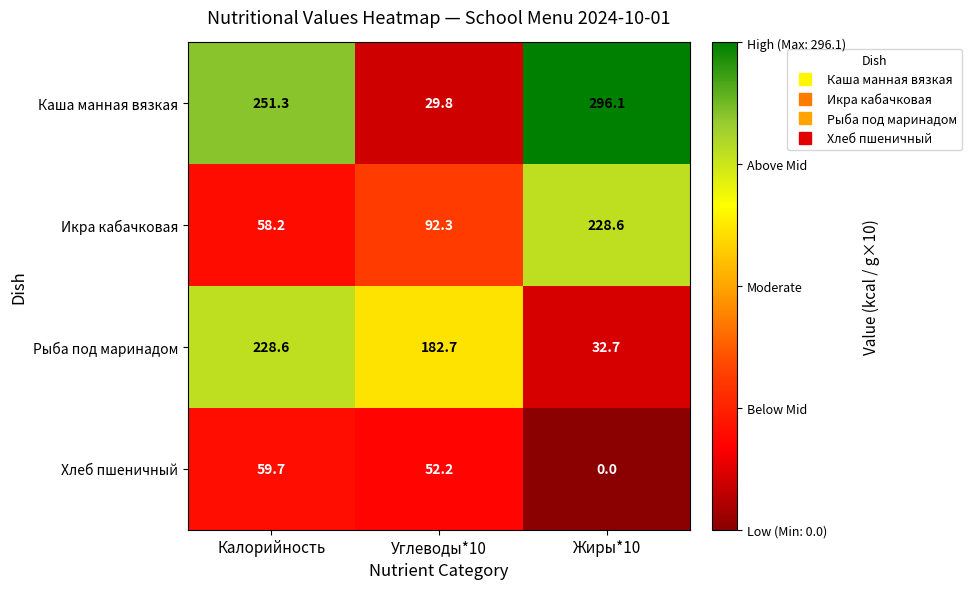

At which category is the sum across all series the highest?

Калорийность